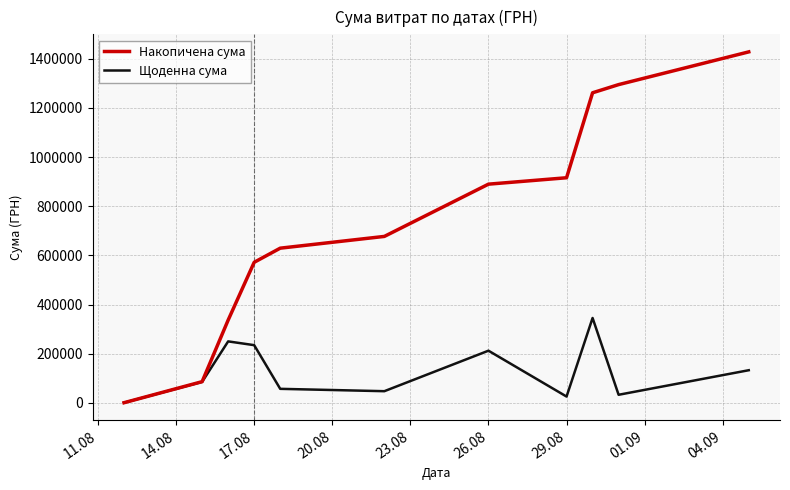

How many interior local valleys does the Щоденна сума series have?

3